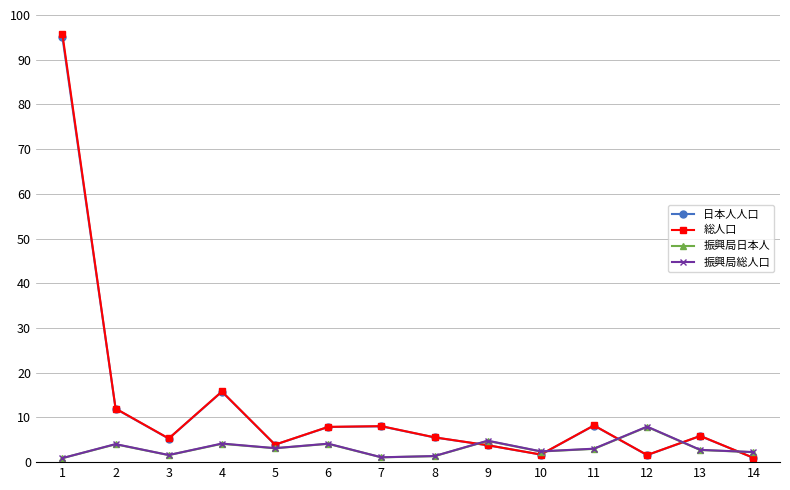

True or false: 振興局総人口 and 総人口 intersect in this chart.

True